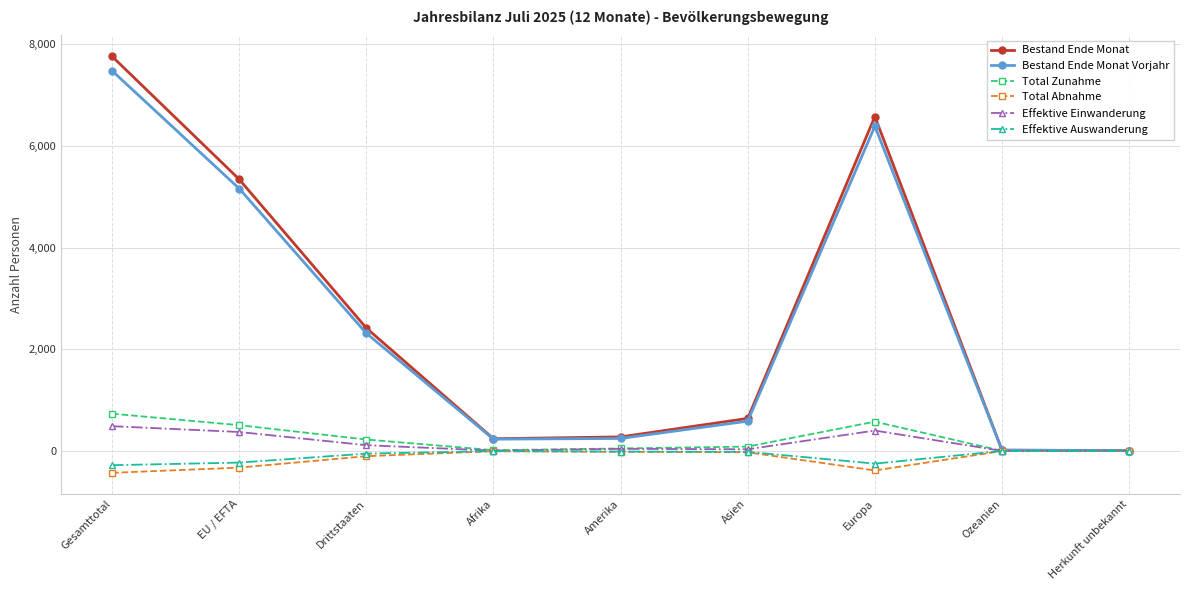

What are all the series names shown in the legend?

Bestand Ende Monat, Bestand Ende Monat Vorjahr, Total Zunahme, Total Abnahme, Effektive Einwanderung, Effektive Auswanderung